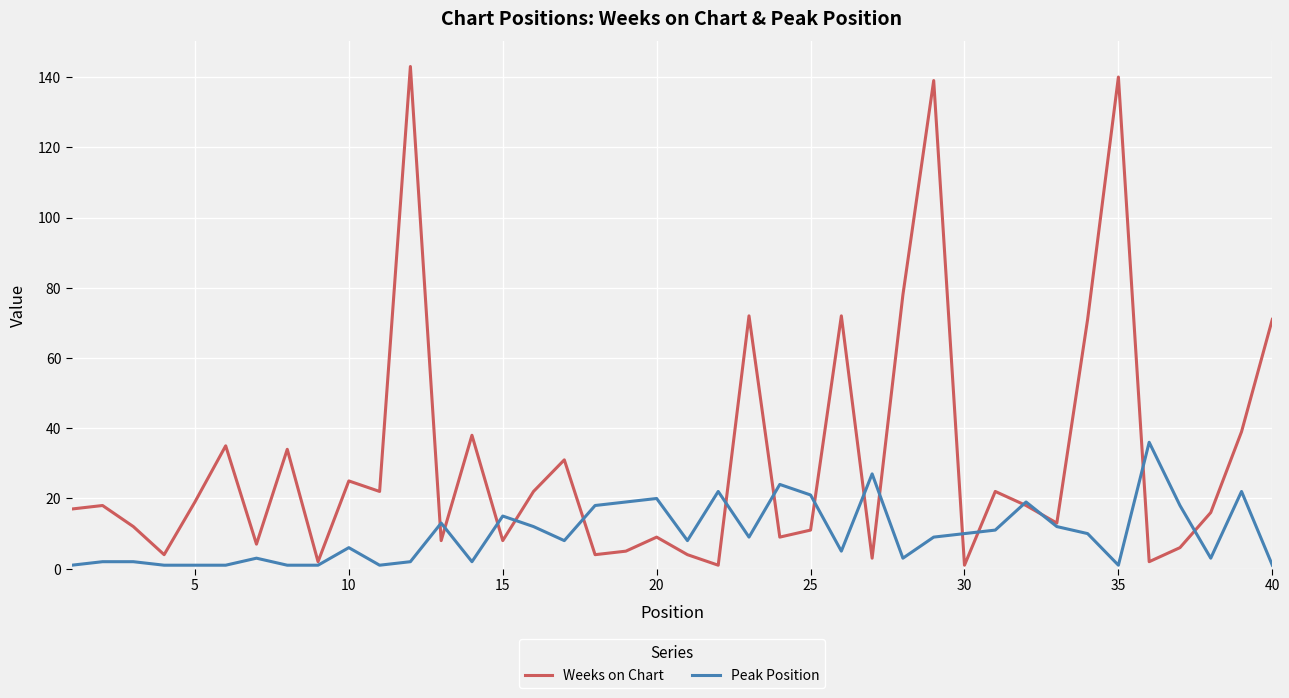

Which series has the largest total across all categories?

Weeks on Chart